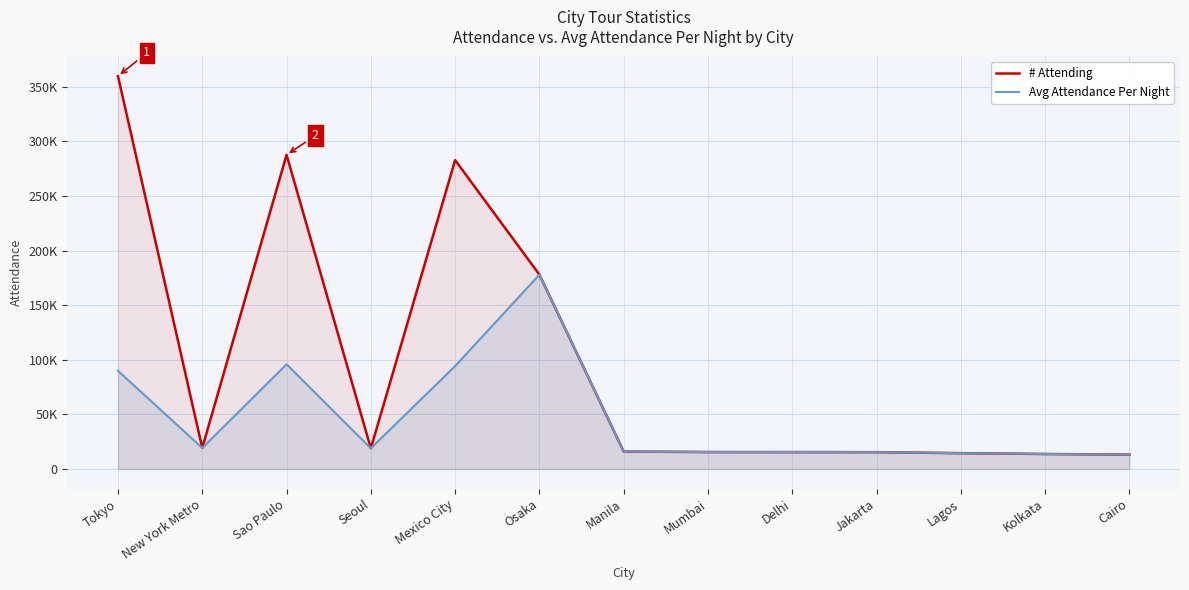

What is the value of the Avg Attendance Per Night point at the 9th from the left?

15493.5